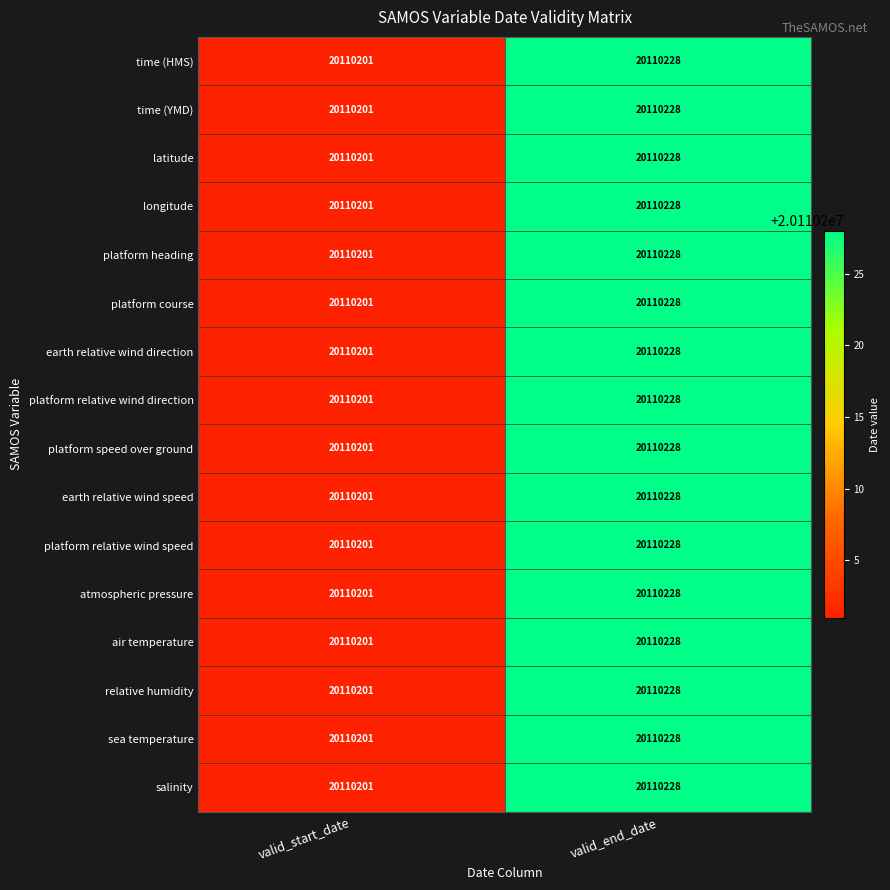

Read the sea temperature value at valid_start_date.

20110201